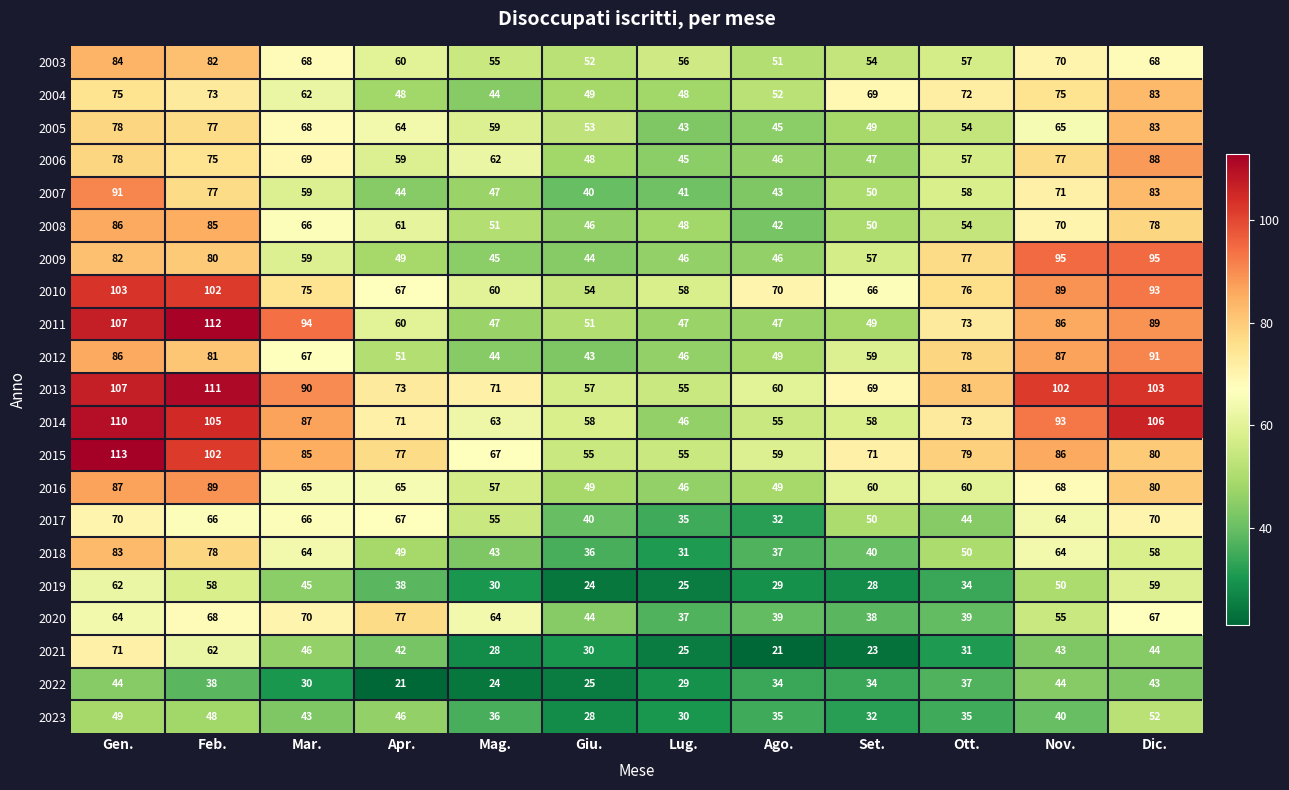

What is the greatest value displayed?

113